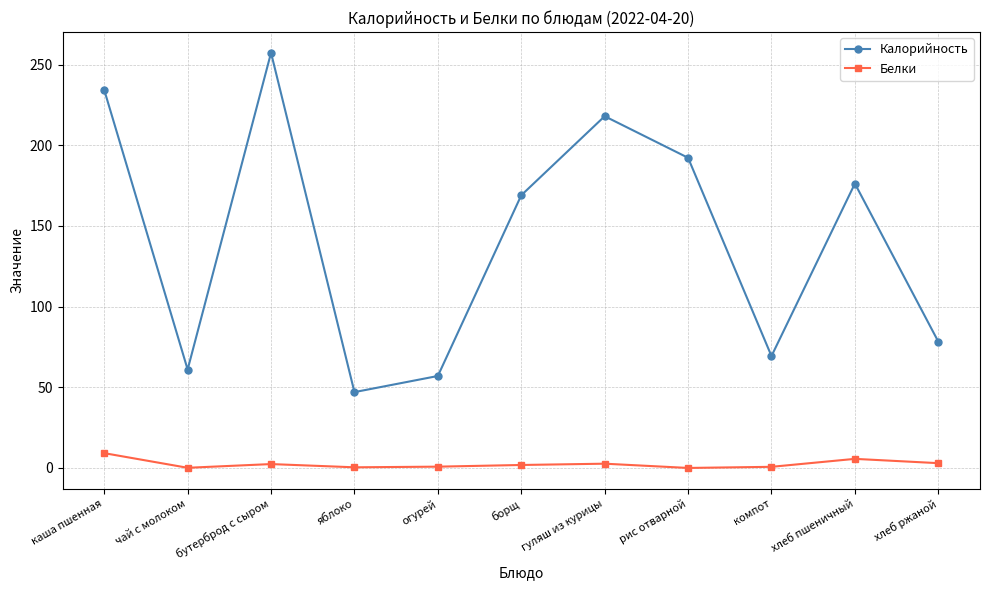

What is the greatest value displayed?

257.3